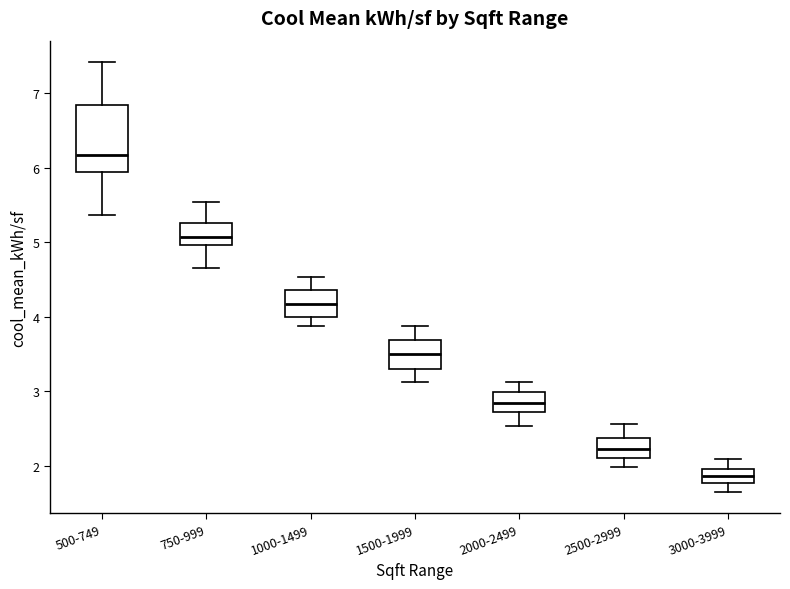

Reading left to right, transcribe this box plot: for each box, give where its median line is, the range the box spans, and where its two whiskers end, as read against the y-axis. The values are not printed on the chart, so give them approximately, as read against the axis.

500-749: median 6.2, box 5.9 to 6.8, whiskers 5.4 to 7.4
750-999: median 5.1, box 5.0 to 5.3, whiskers 4.7 to 5.5
1000-1499: median 4.2, box 4.0 to 4.4, whiskers 3.9 to 4.5
1500-1999: median 3.5, box 3.3 to 3.7, whiskers 3.1 to 3.9
2000-2499: median 2.8, box 2.7 to 3.0, whiskers 2.5 to 3.1
2500-2999: median 2.2, box 2.1 to 2.4, whiskers 2.0 to 2.6
3000-3999: median 1.9, box 1.8 to 2.0, whiskers 1.7 to 2.1